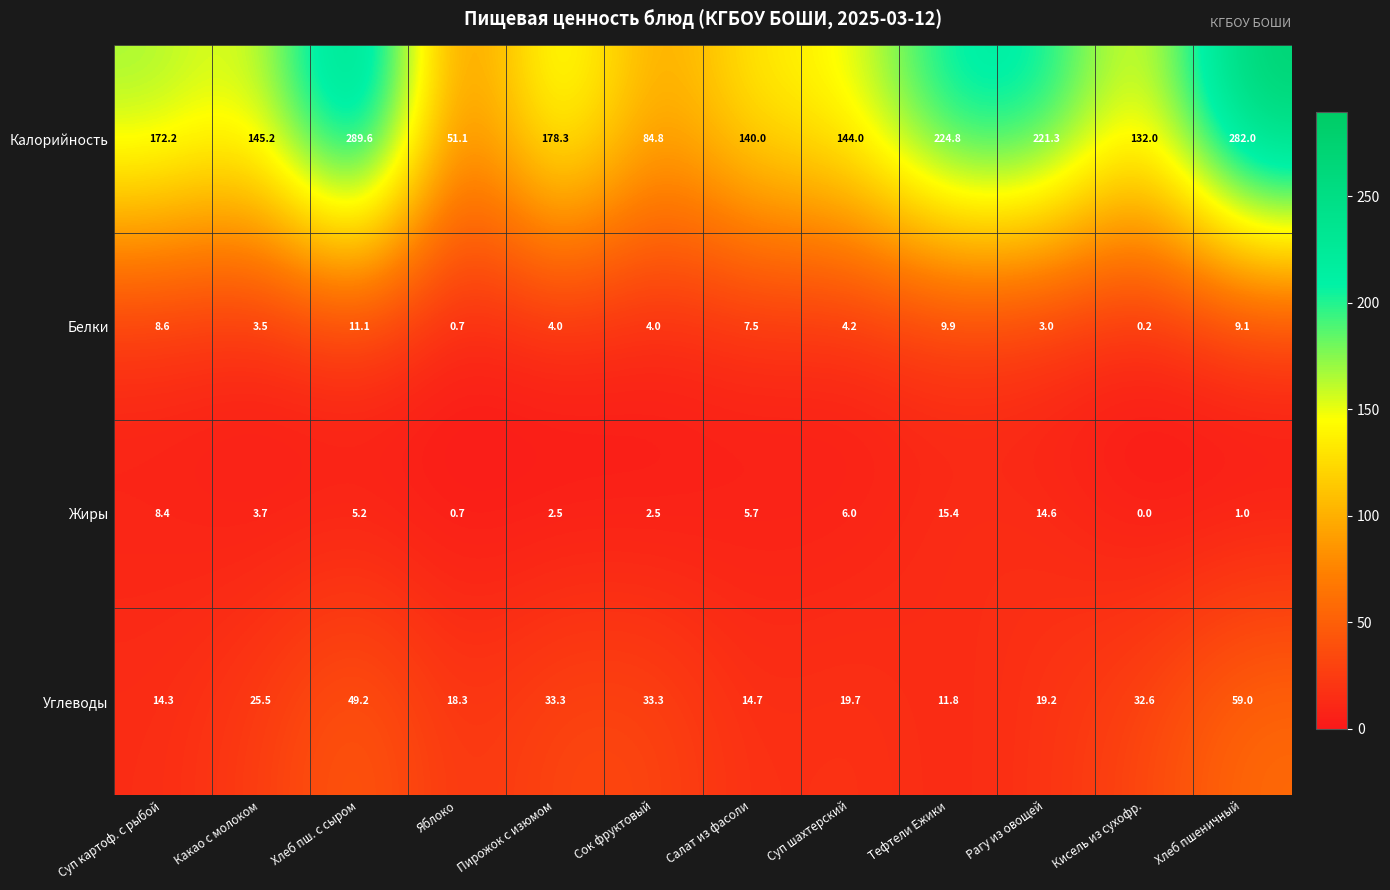

The Углеводы series shows 8.1 at Кисель из сухофр.. True or false?

False